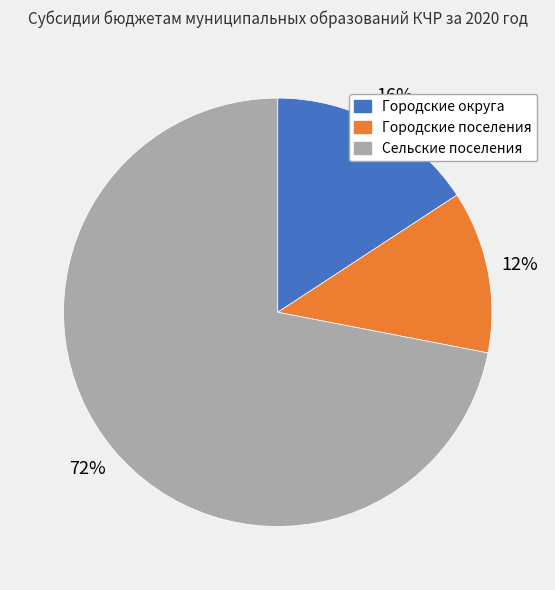

How many slices are in this pie chart?

3